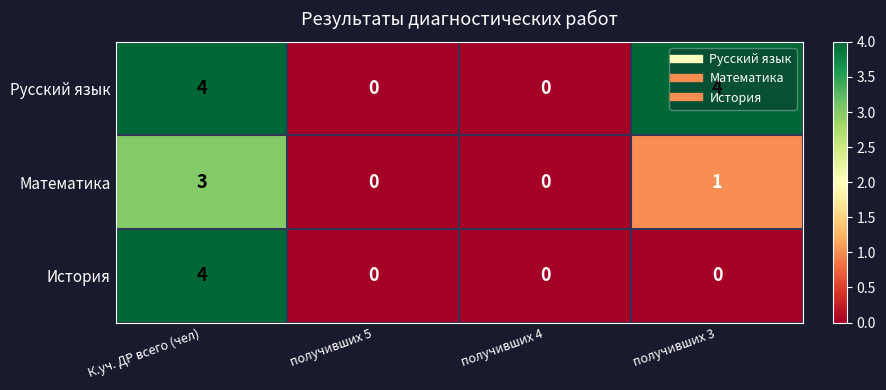

The value of История at К.уч. ДР всего (чел) is 4. True or false?

True